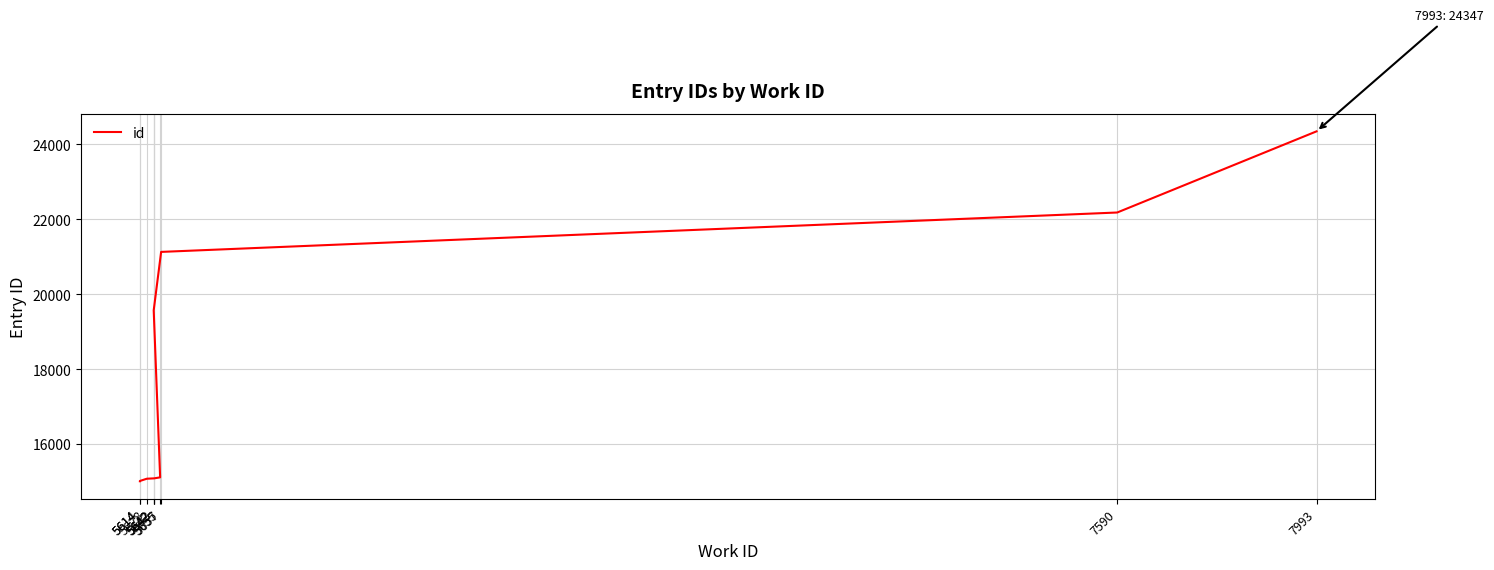

What is the average value?

18206